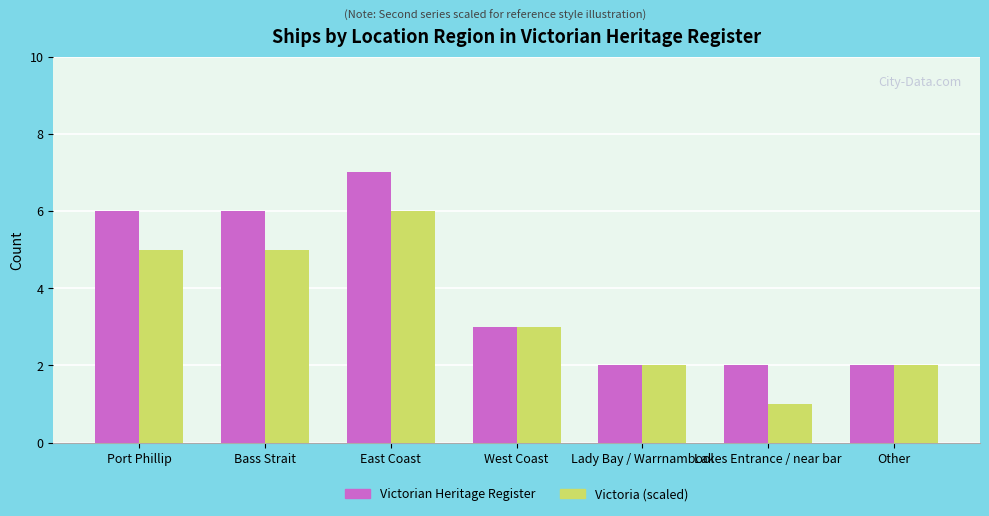

What is the difference between the second highest and minimum values in the Victorian Heritage Register series?

4